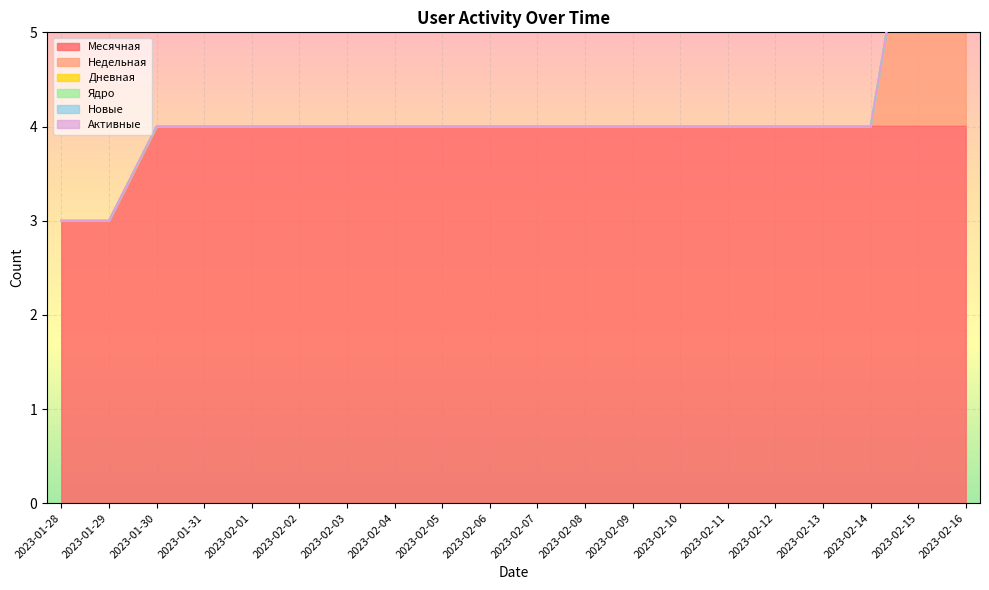

At which label is Дневная closest to 0?

2023-01-28